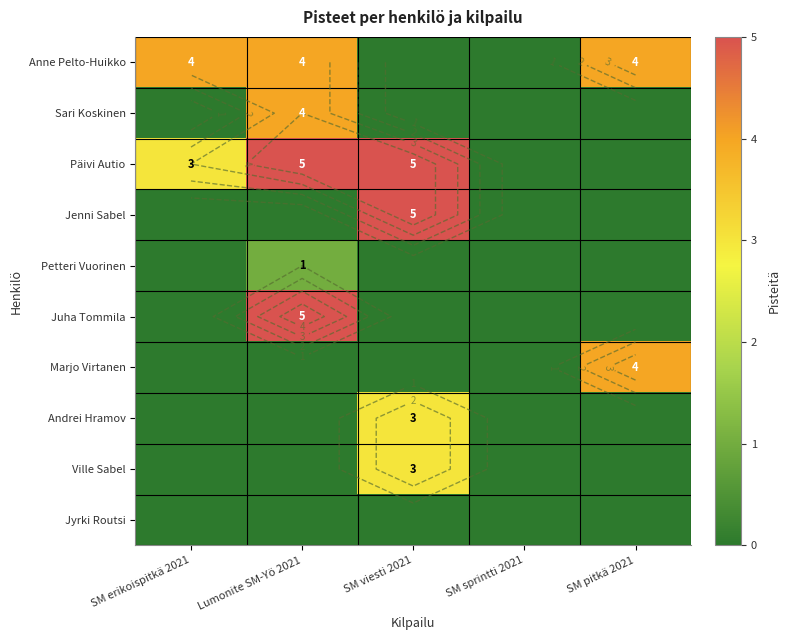

Is it true that Ville Sabel equals 1 at SM erikoispitkä 2021?

False